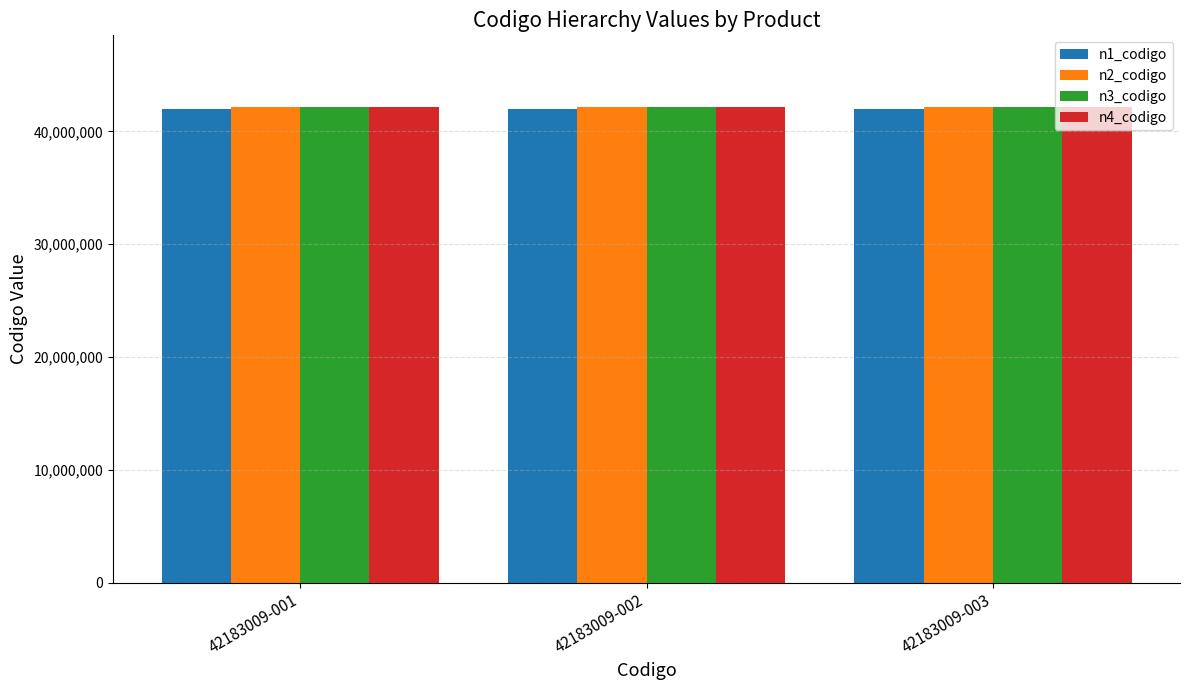

How many series are shown in this chart?

4